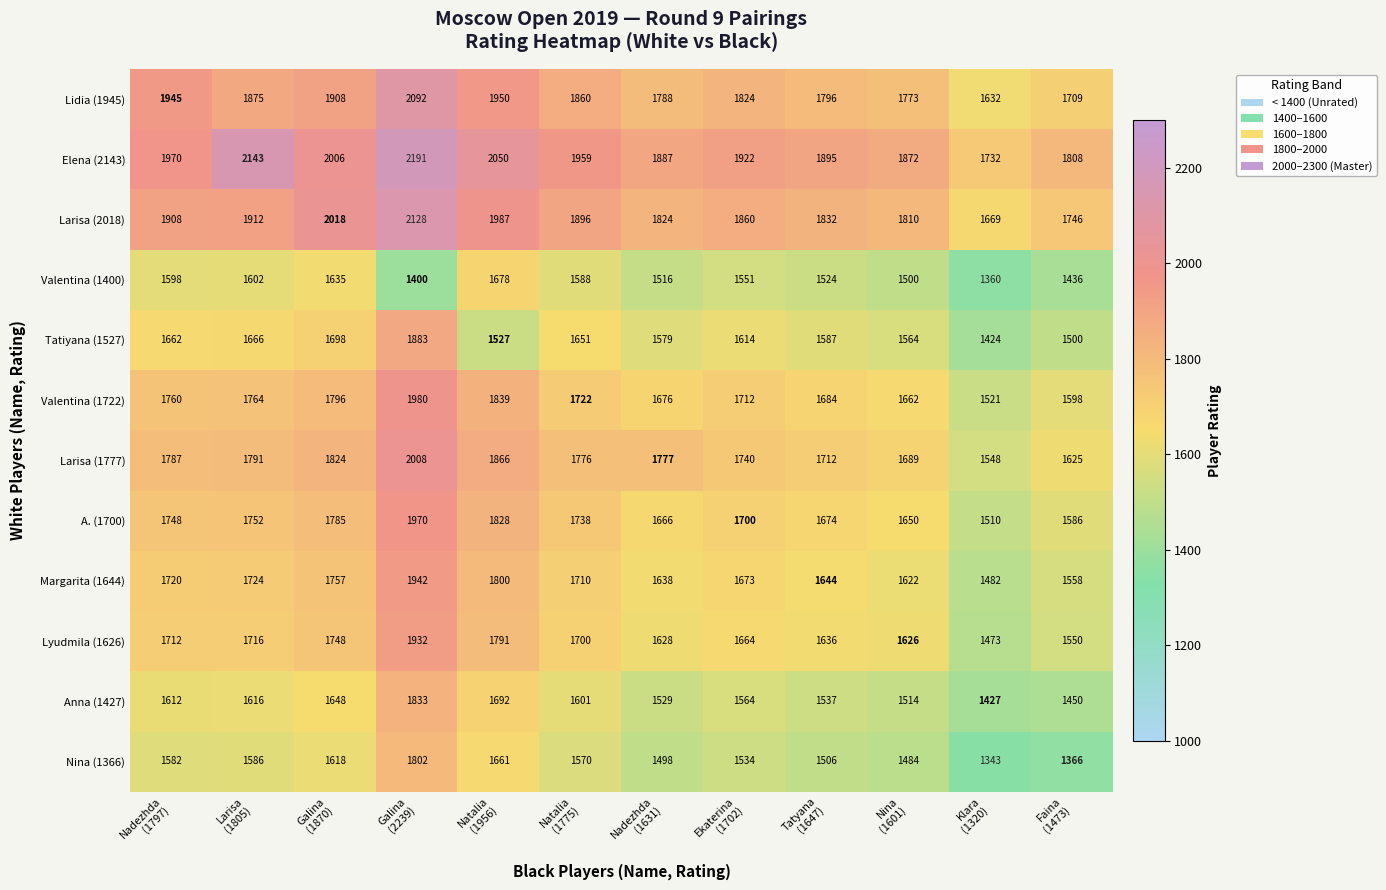

What is the minimum value shown in the chart?

1343